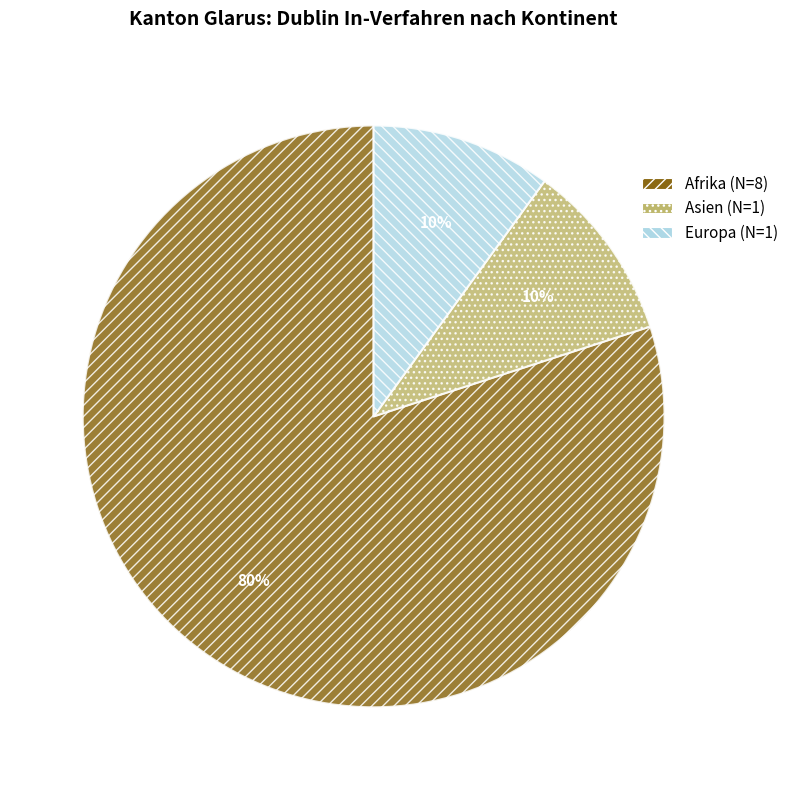

Is there any slice that represents more than half of the pie?

Yes